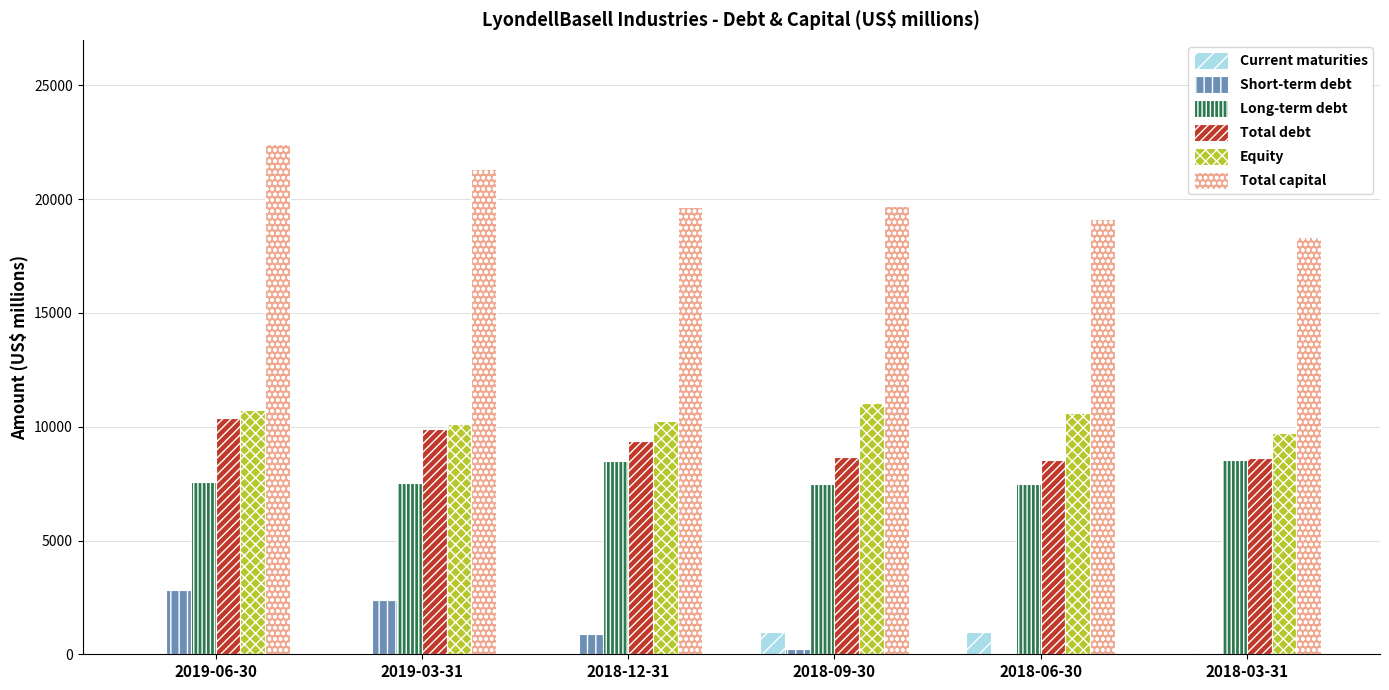

Read the Total capital value at 2018-06-30.

19142